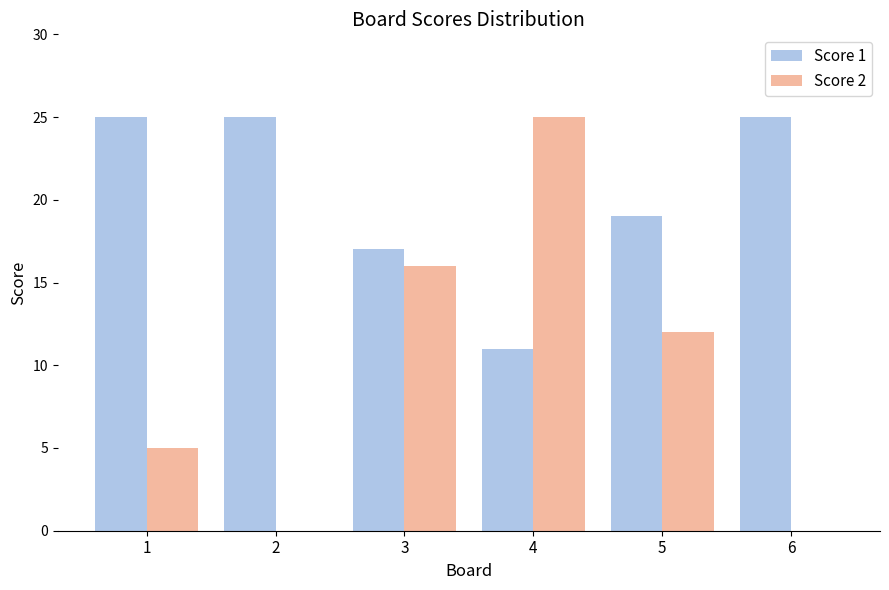

How many categories are shown in the chart?

6